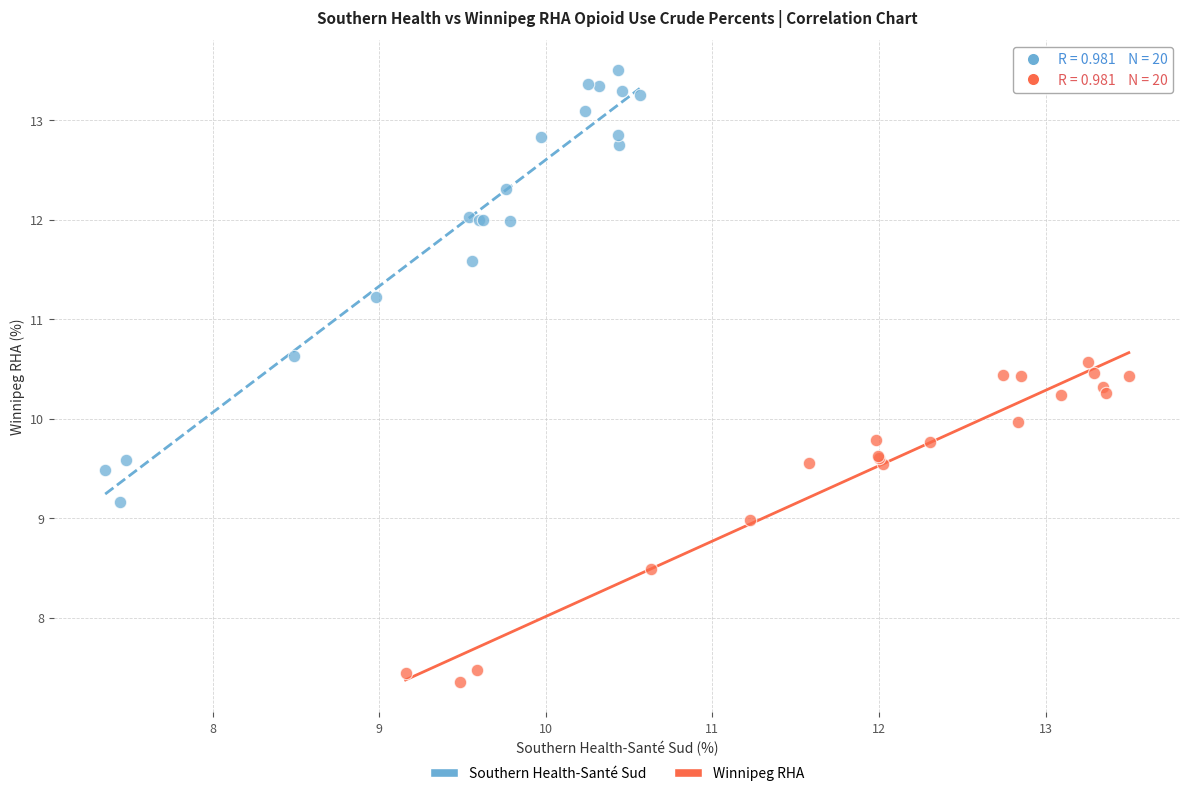

Which series reaches the minimum Y coordinate?

Winnipeg RHA